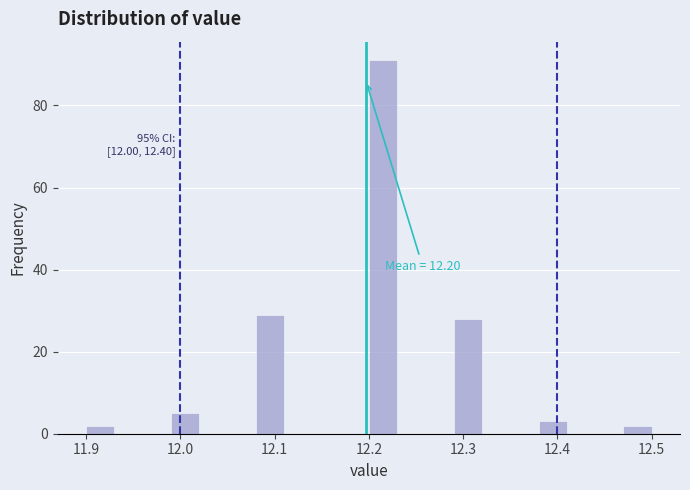

Around what value on the x-axis is the tallest bar? Give the approximate position of its centre, as read against the axis.

12.22